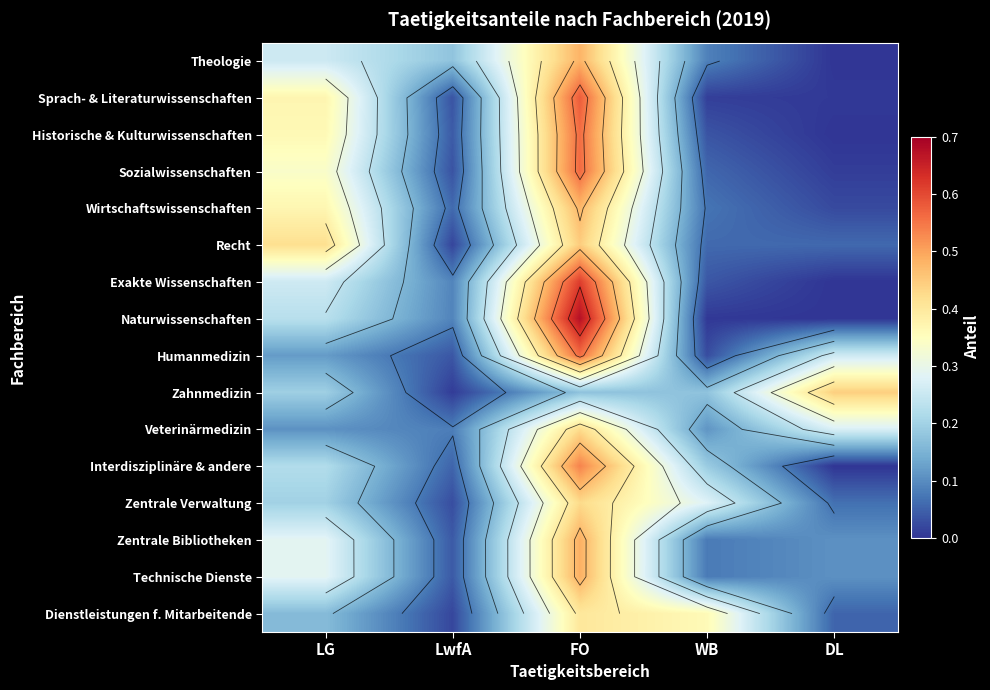

At which category is the sum across all series the highest?

FO